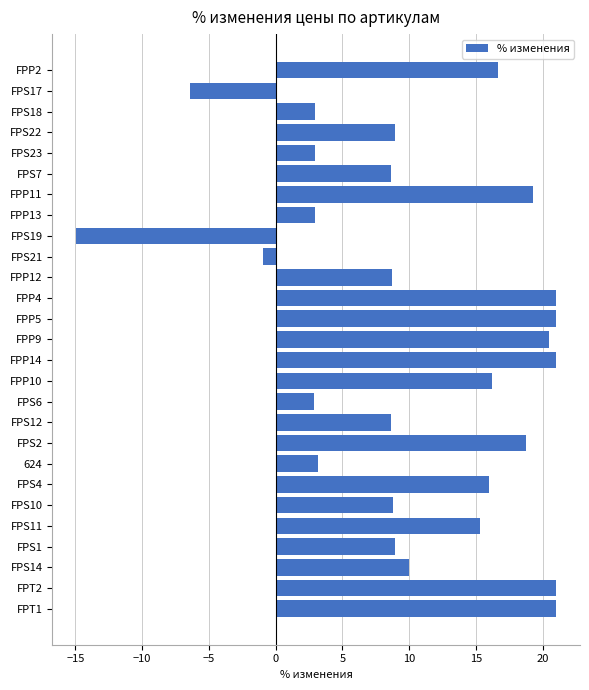

What is the value of the 24th bar from the top?

9.0